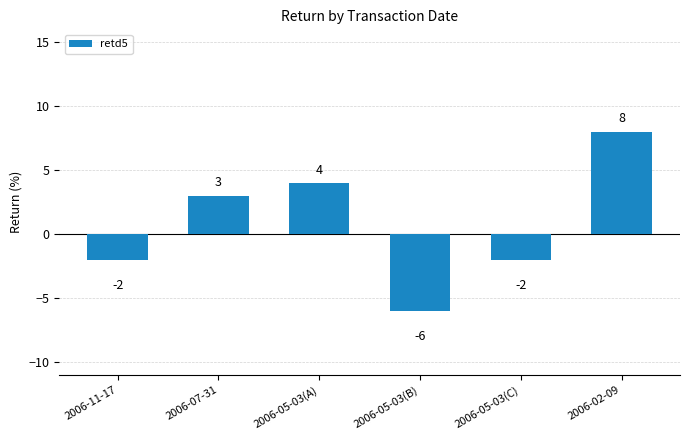

How many positive values are there?

3